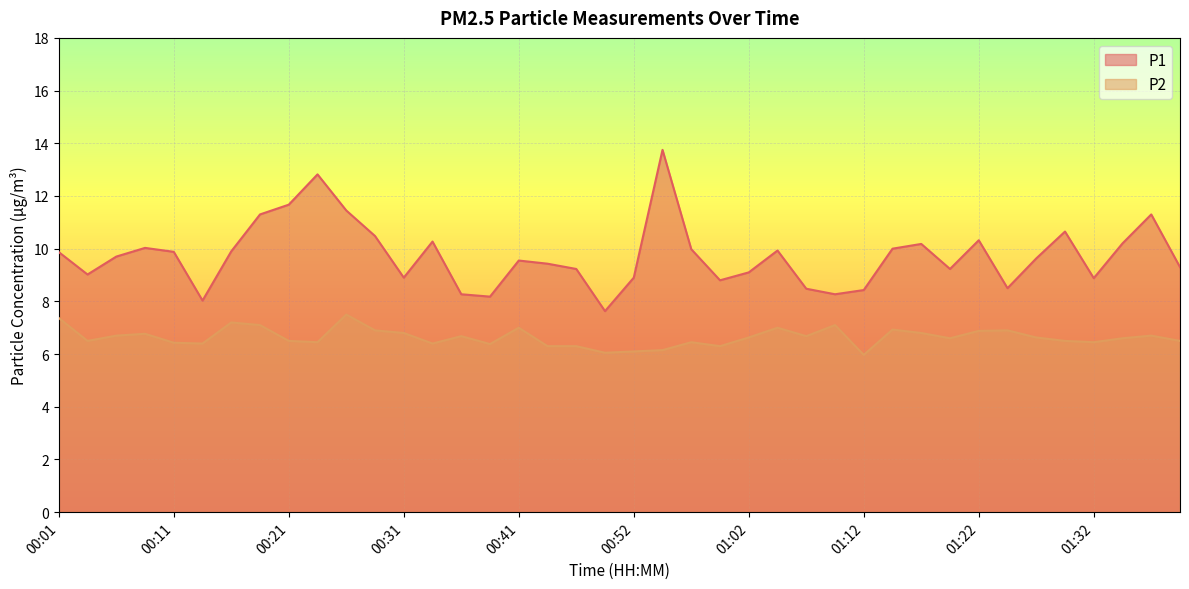

At which label does P2 reach its peak?

00:26